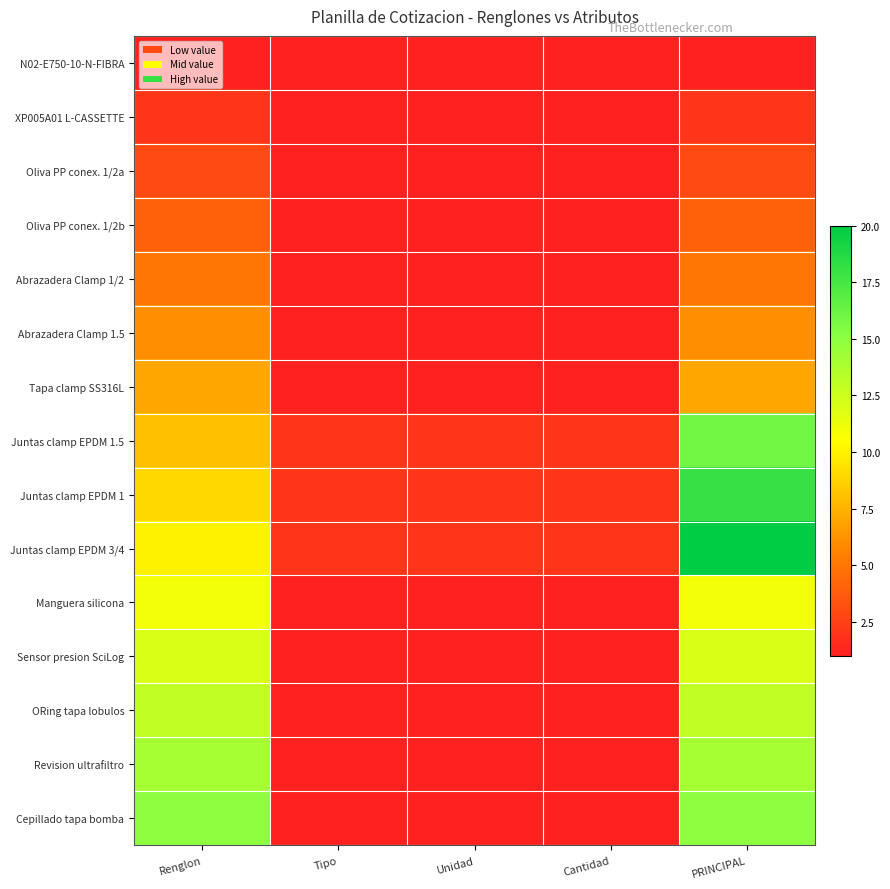

Which series has the largest range (max minus min)?

Juntas clamp EPDM 3/4